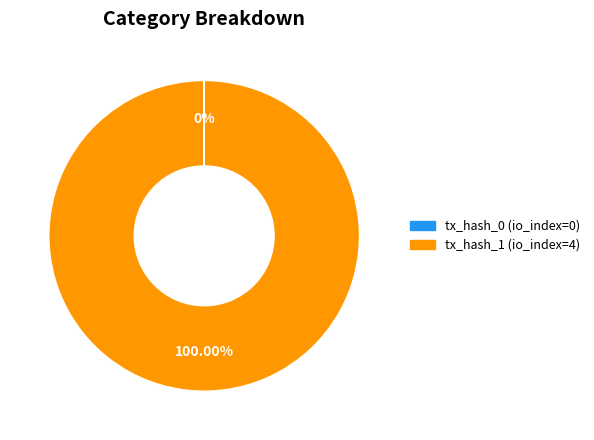

Which category accounts for the majority?

tx_hash_1 (io_index=4)